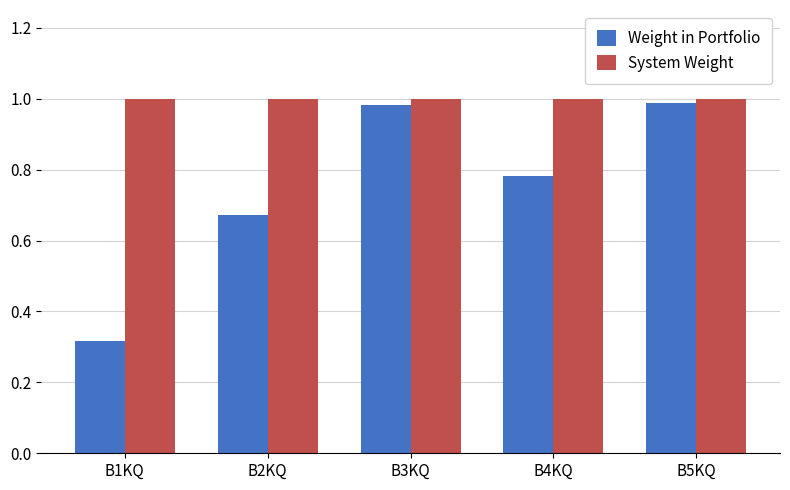

Which series has the largest range (max minus min)?

Weight in Portfolio